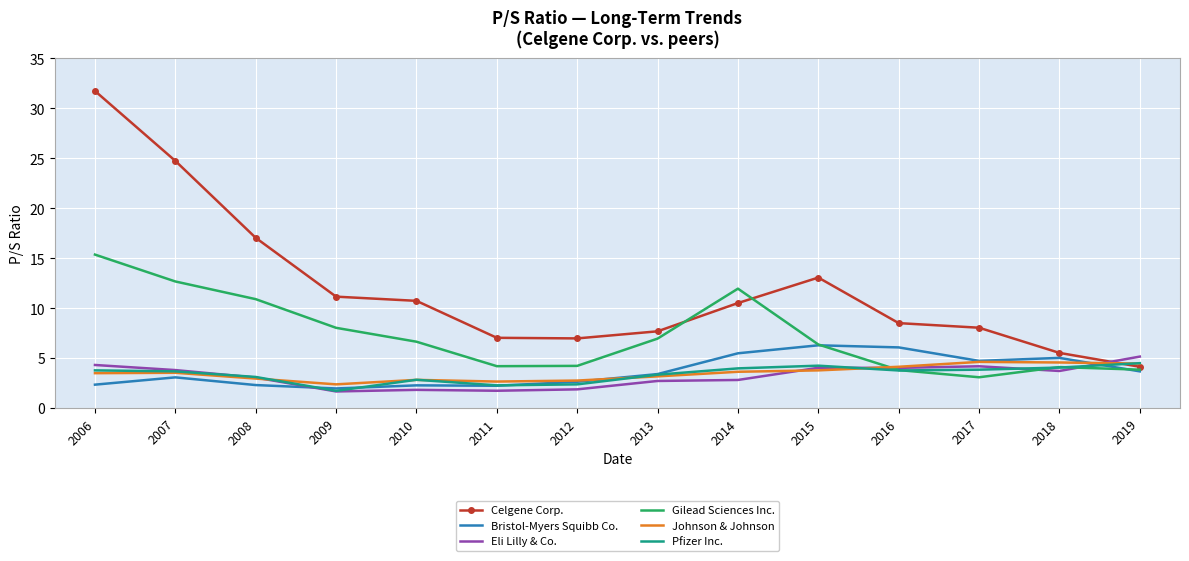

What is the sum of the Eli Lilly & Co. values at 2008 and 2016?

7.1